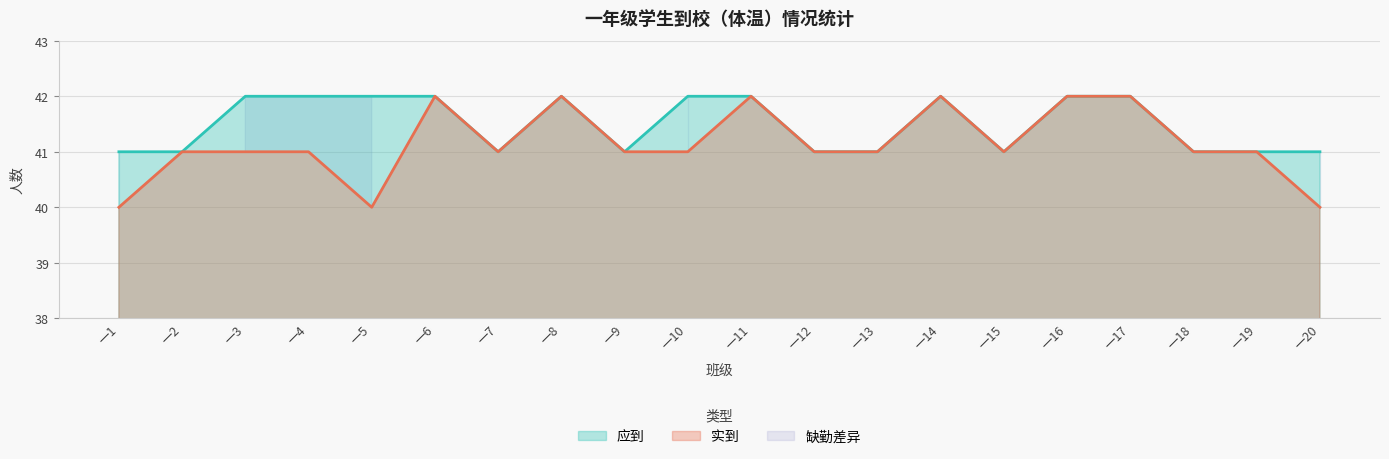

Is it true that 应到 equals 58 at 一14?

False